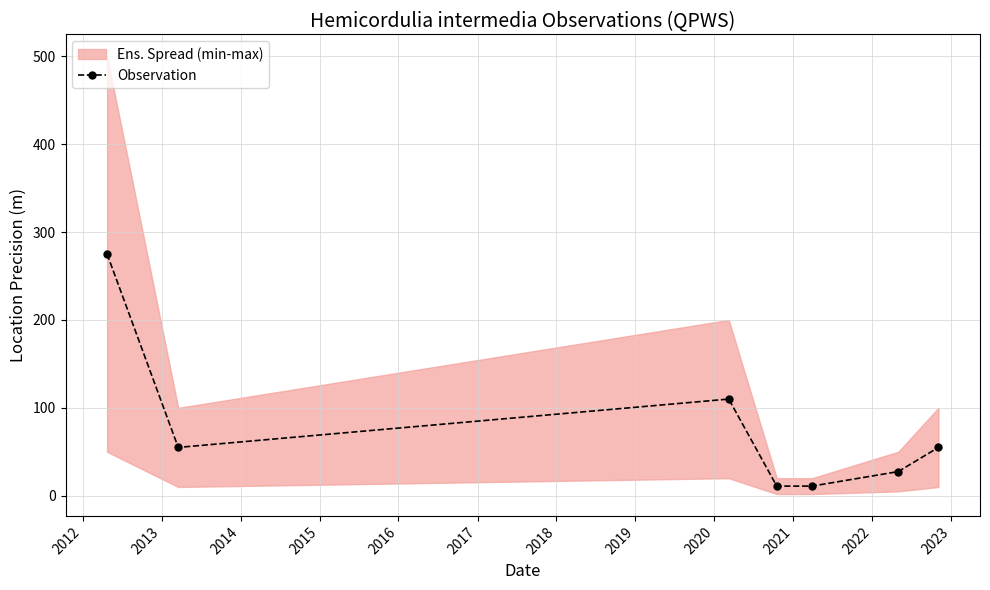

What is the value of the 1st point from the left?

275.0